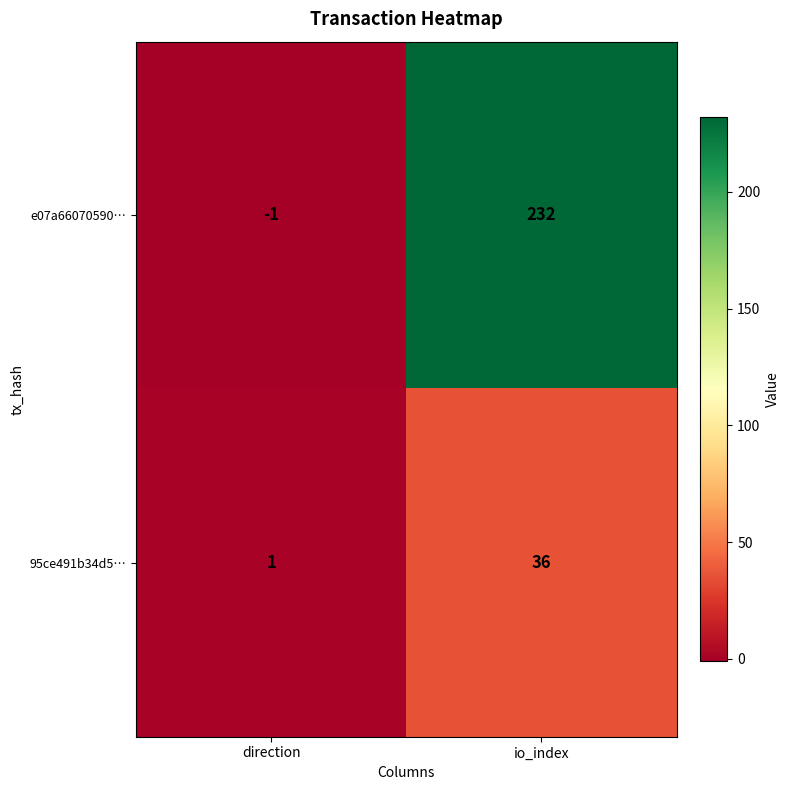

Reading left to right, transcribe all the data shown in this chart.

e07a66070590…: -1	232
95ce491b34d5…: 1	36